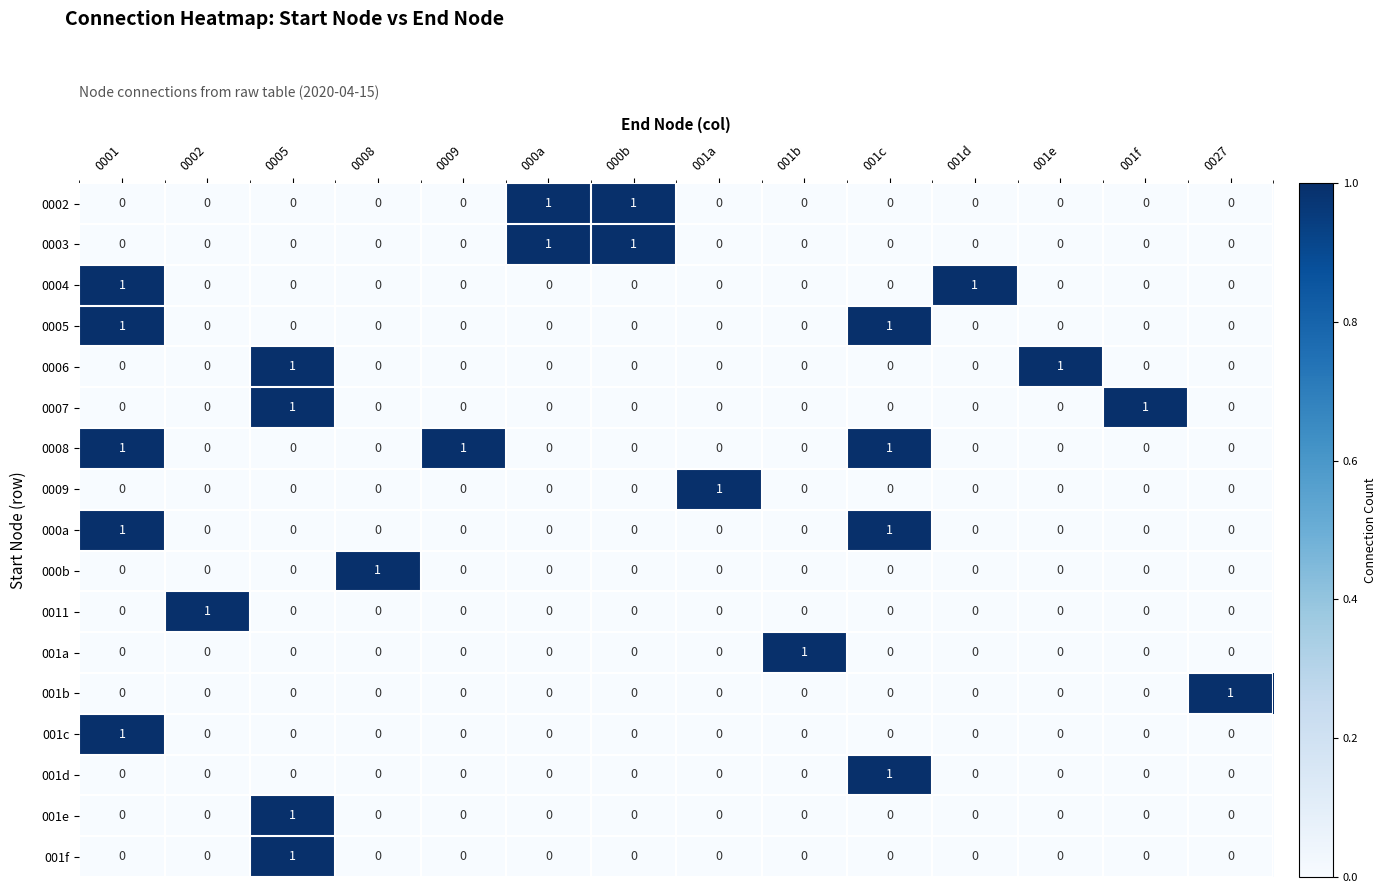

Is the value of 001d at 001c greater than the value of 0003 at 0009?

Yes